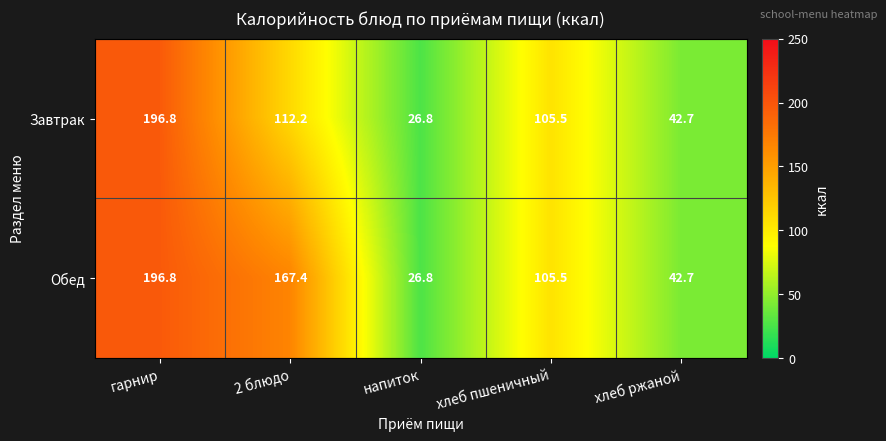

Count the number of data series in this chart.

2